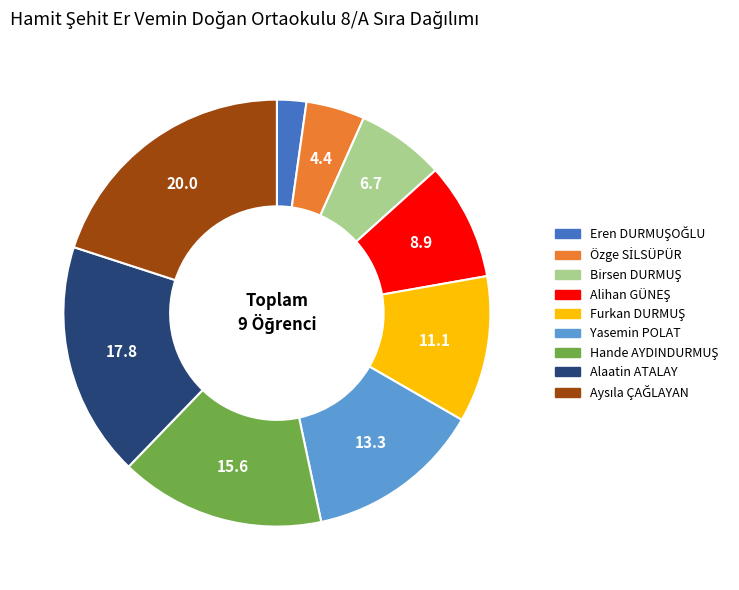

How many slices are in this pie chart?

9